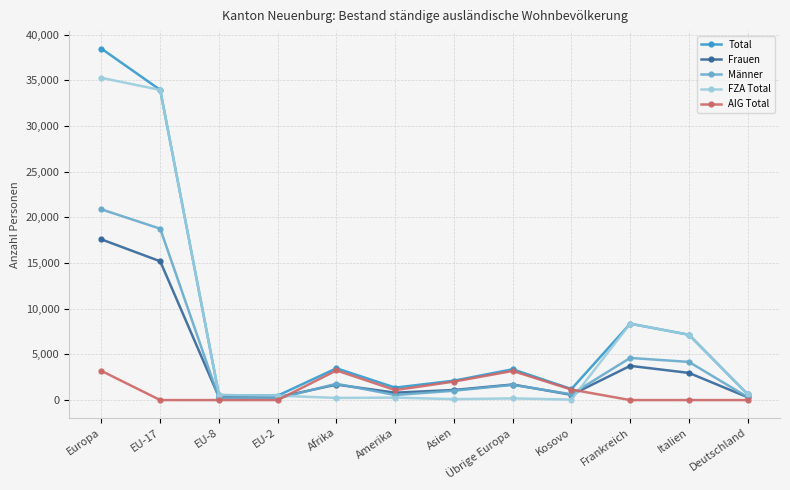

At how many categories does at least one series exceed 32699?

2